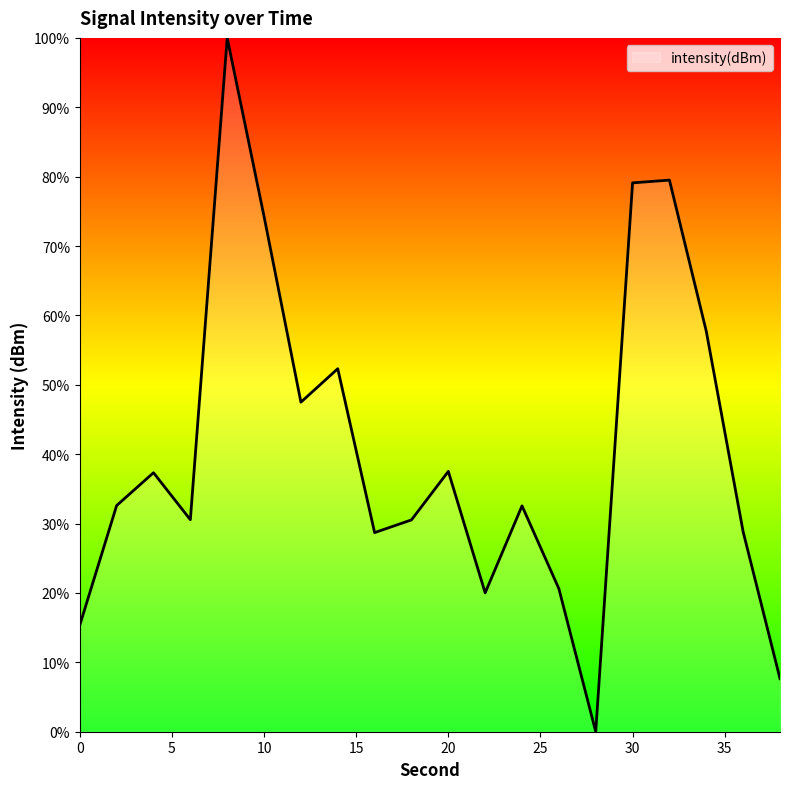

What is the difference between the maximum and minimum values?

100.0